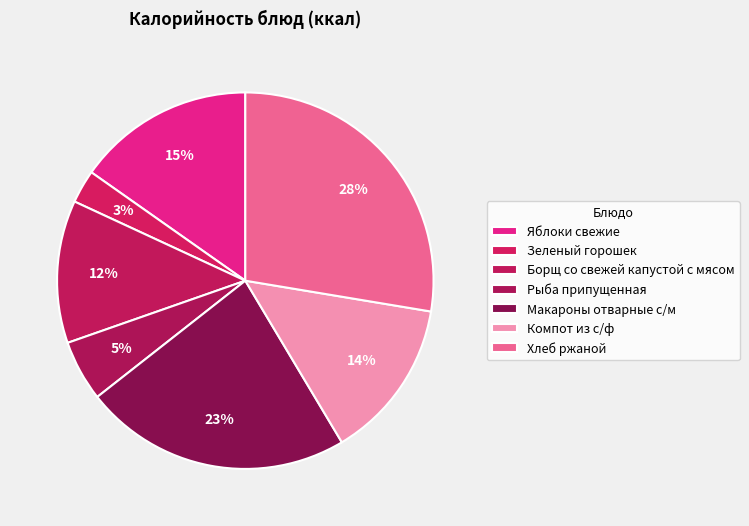

Which slice is the smallest?

Зеленый горошек